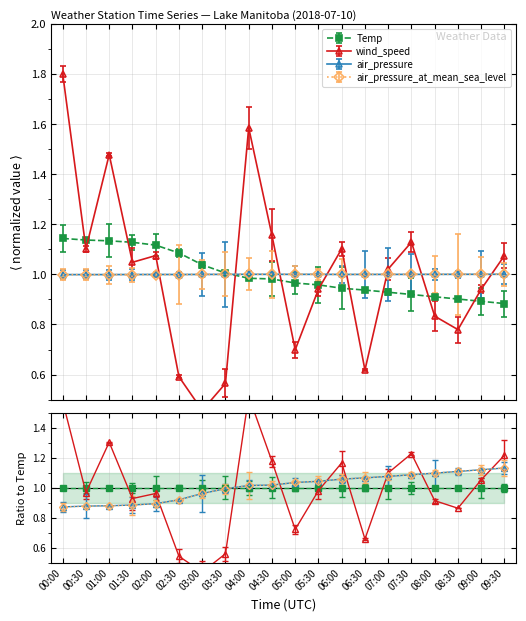

At which category is the sum across all series the highest?

00:00